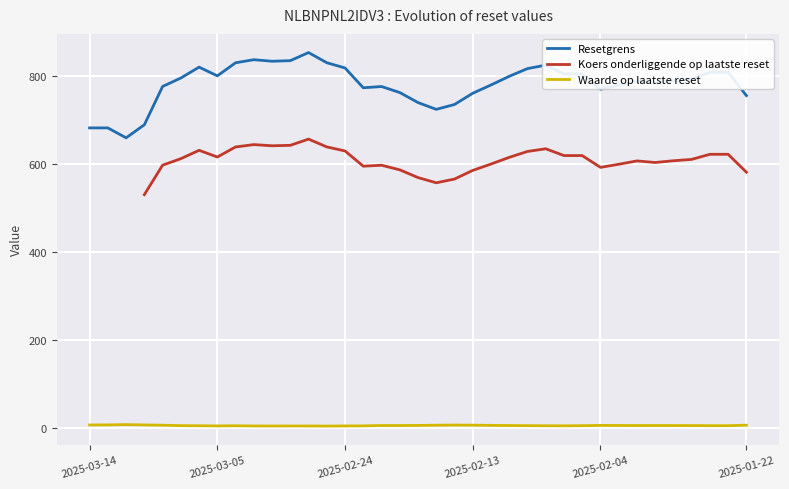

True or false: Resetgrens and Waarde op laatste reset cross at least once.

False